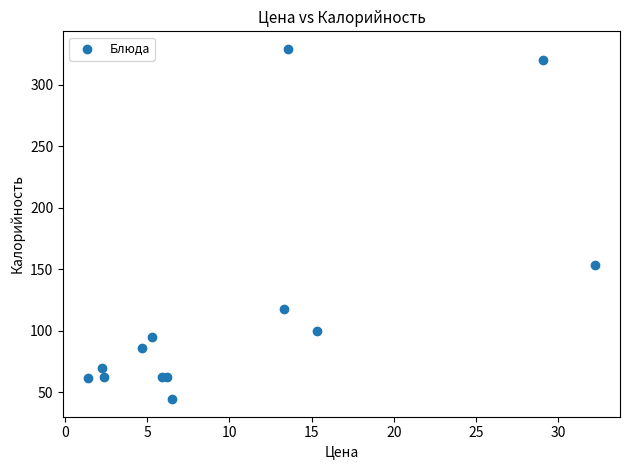

What Y value in the scatter plot is closest to 186?

153.8